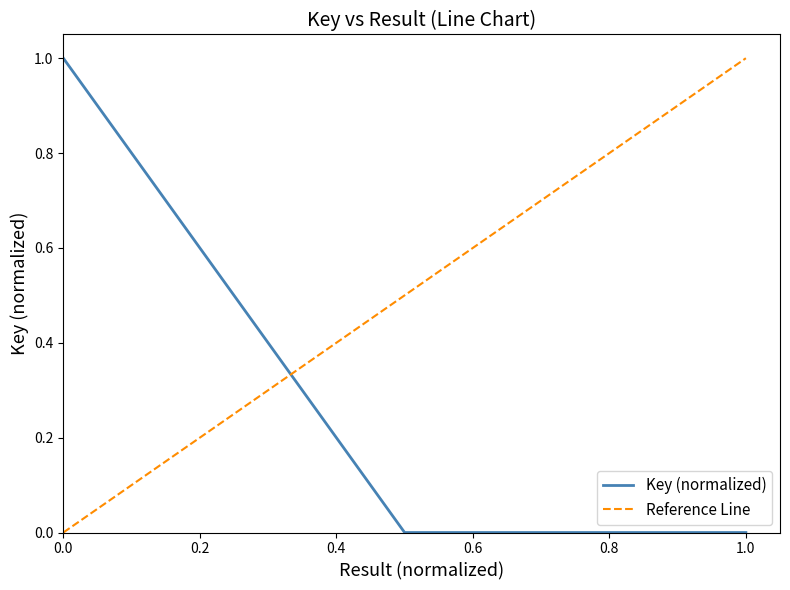

True or false: the data shows 1.0 at 0.0.

True